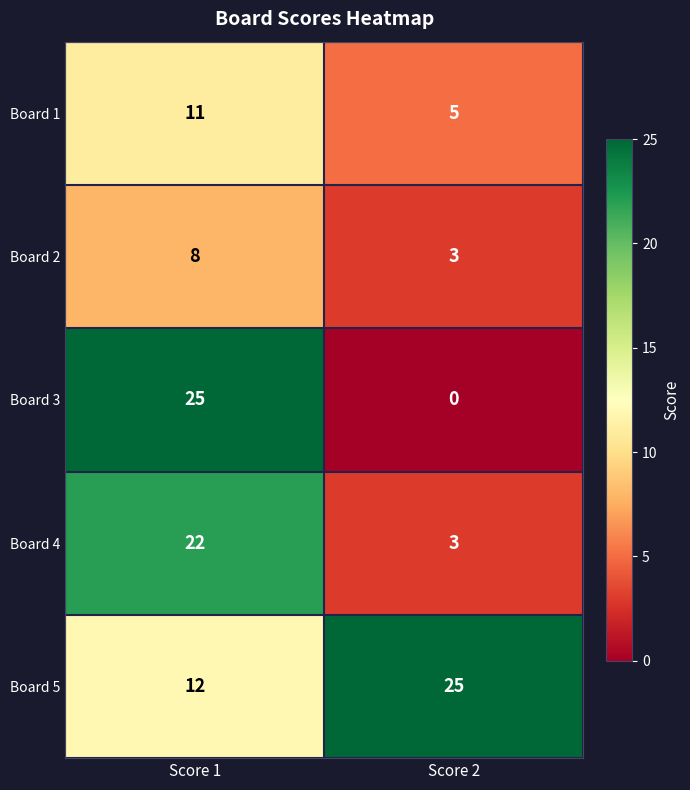

Which series has the largest total across all categories?

Board 5